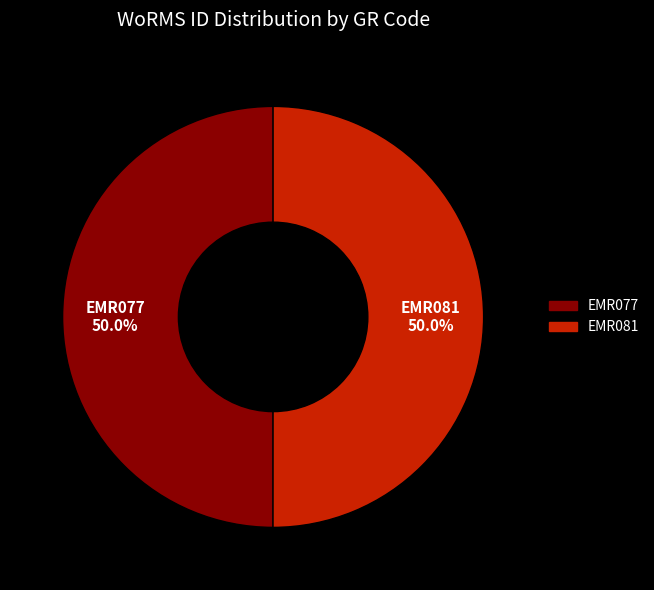

Approximately how many times larger is the value at EMR077 compared to EMR081?

1.0